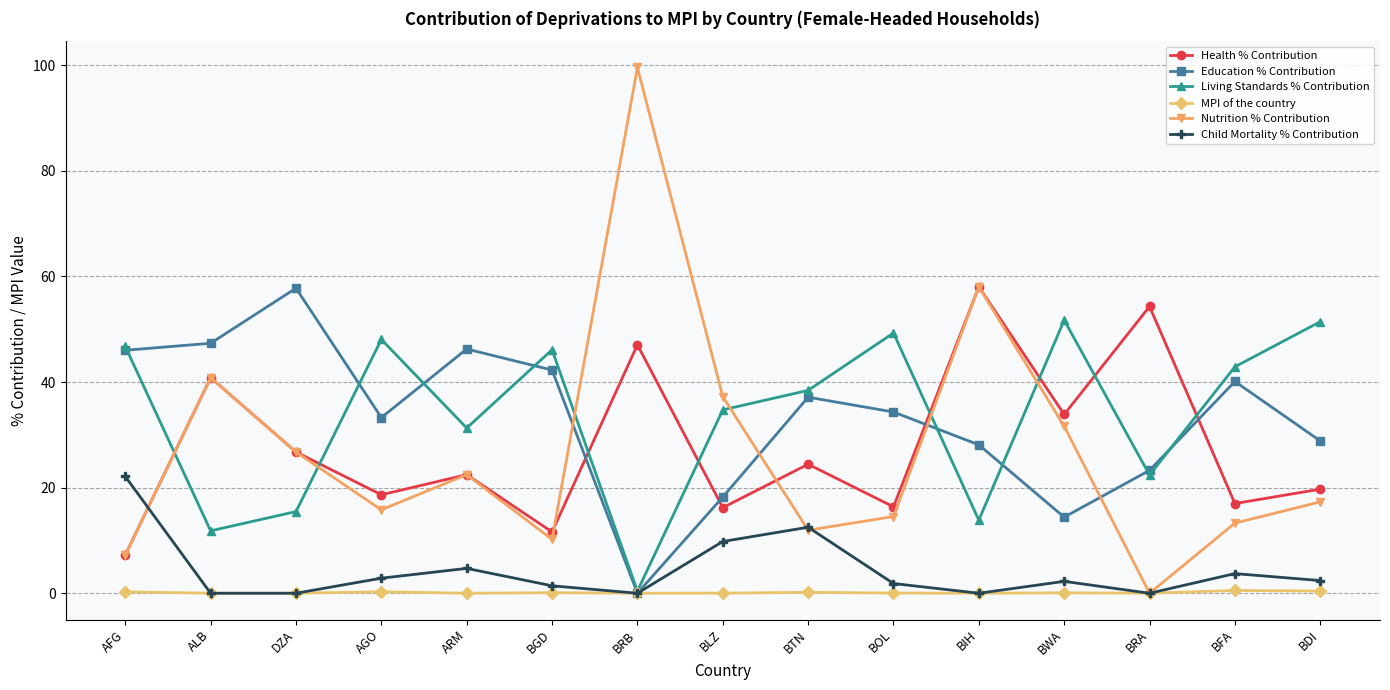

How many values in the Health % Contribution series exceed 22?

8